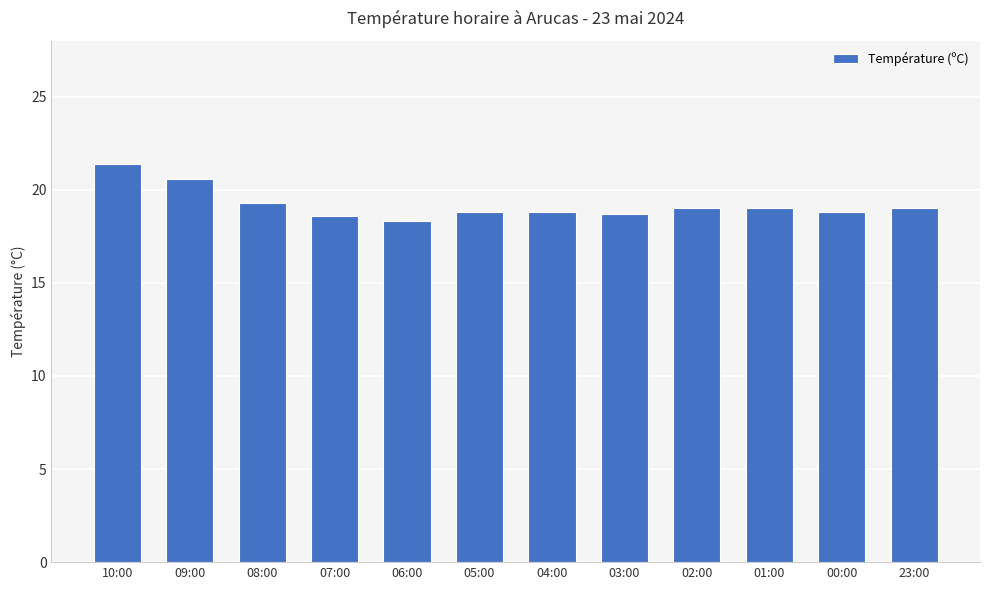

What is the smallest value displayed?

18.3